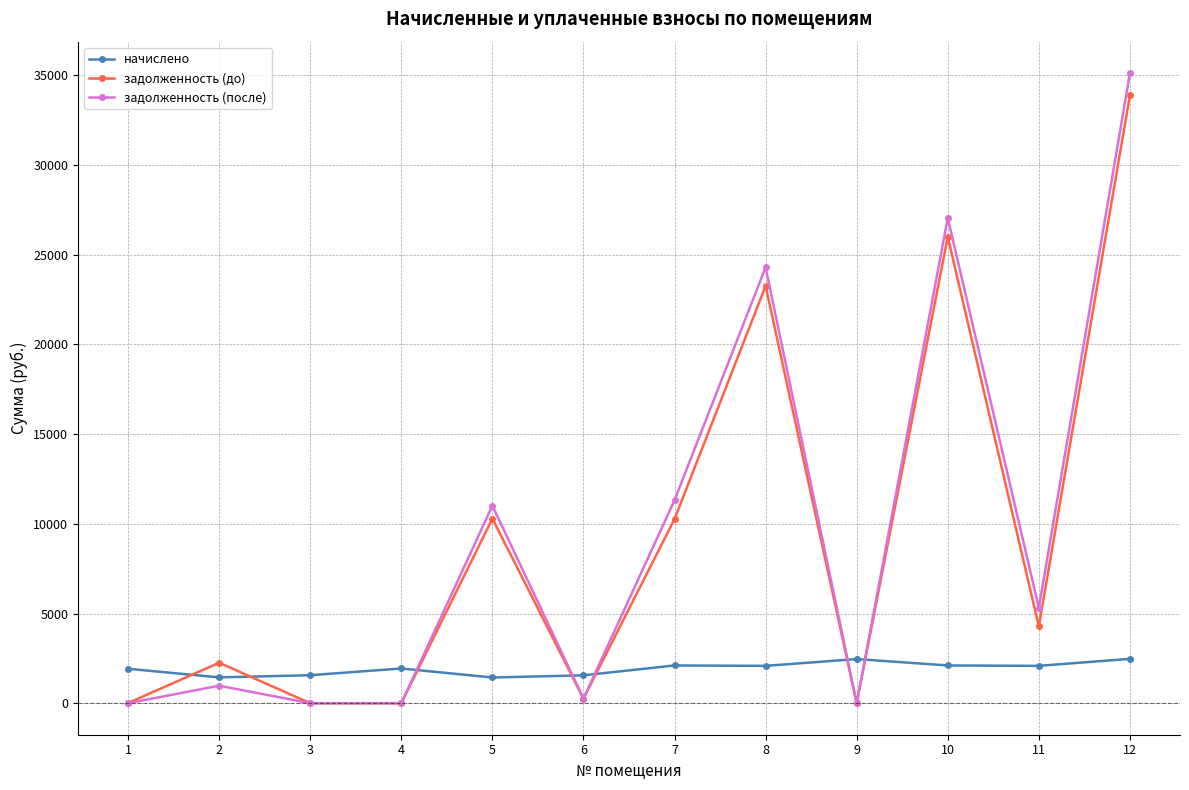

True or false: задолженность (до) has a value of 259.2 at 6.

True